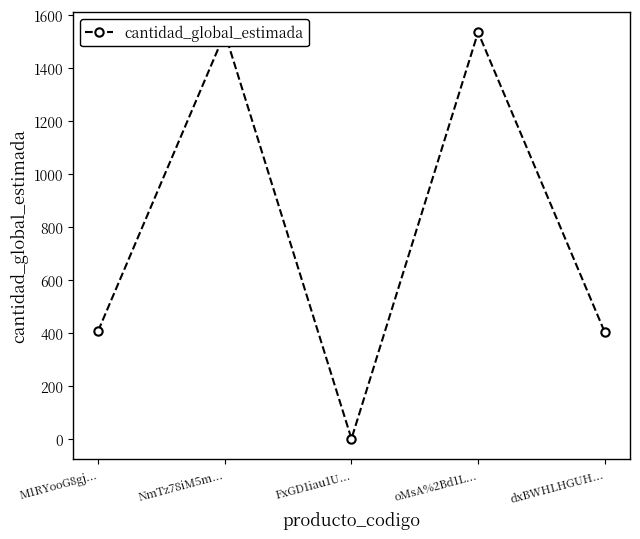

How many points are lower than both their immediate neighbors (excluding endpoints)?

1